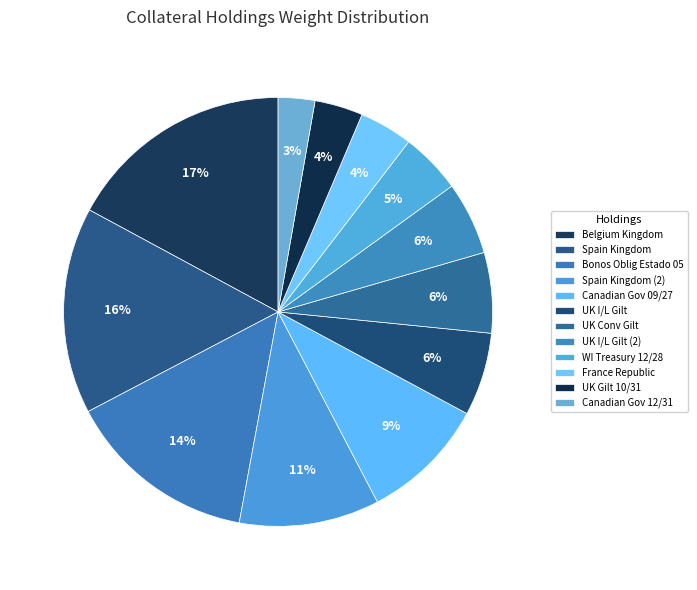

How many slices are in this pie chart?

12